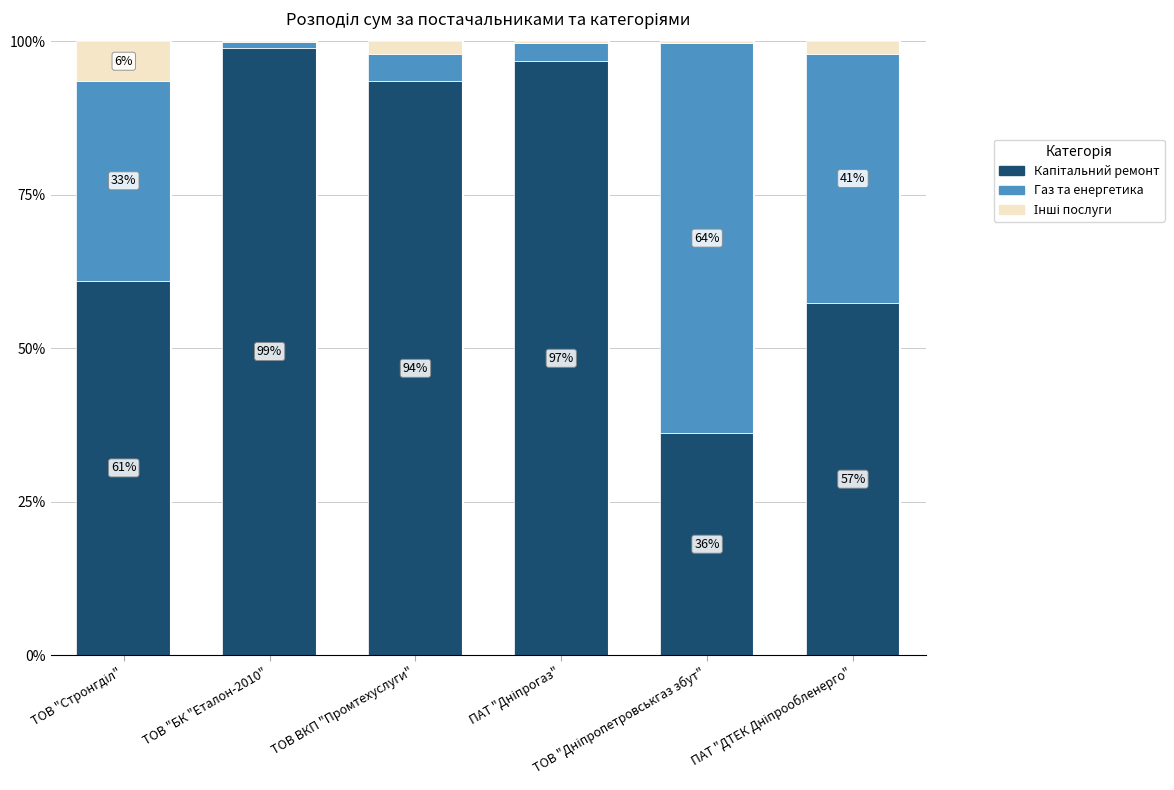

The value of Інші послуги at ПАТ "ДТЕК Дніпрообленерго" is 2.1. True or false?

True